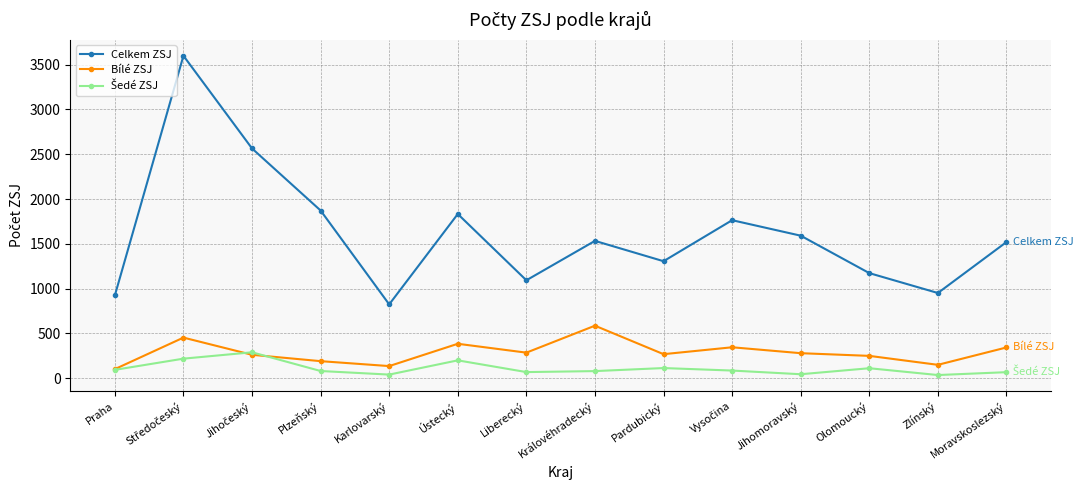

What is the total value across all series at Olomoucký?

1533